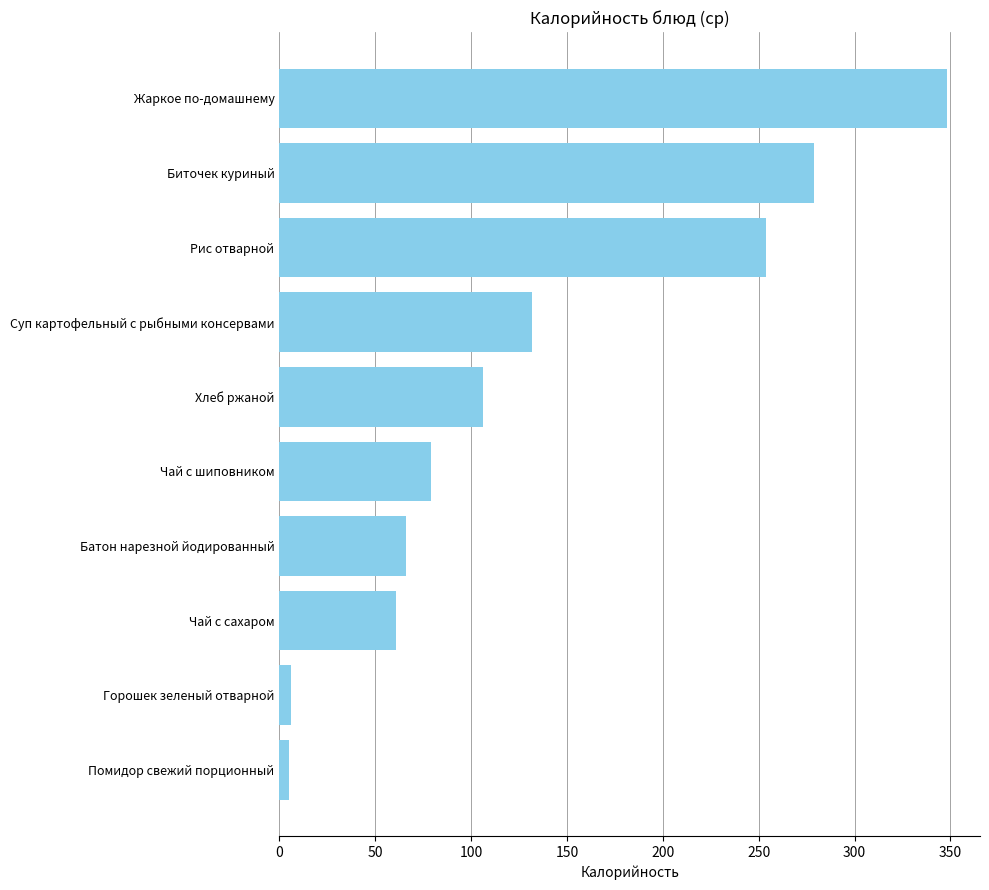

How many bars are there in total?

10